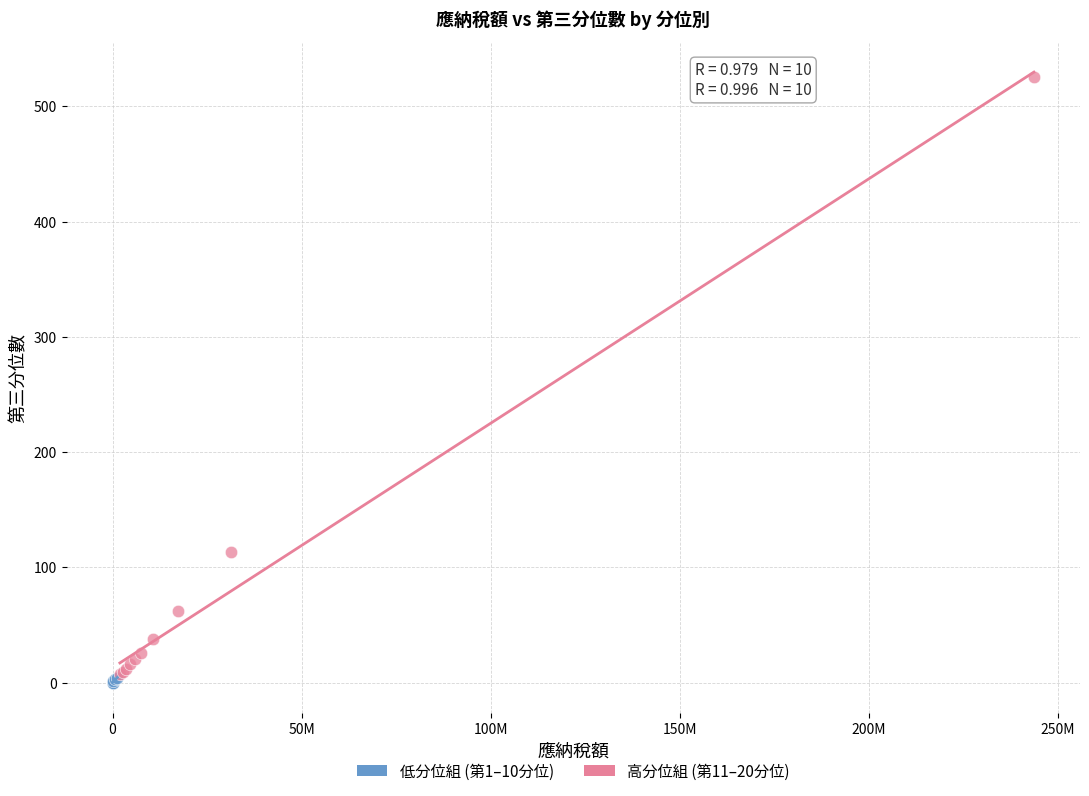

Which series contains the highest Y value?

高分位組 (第11–20分位)